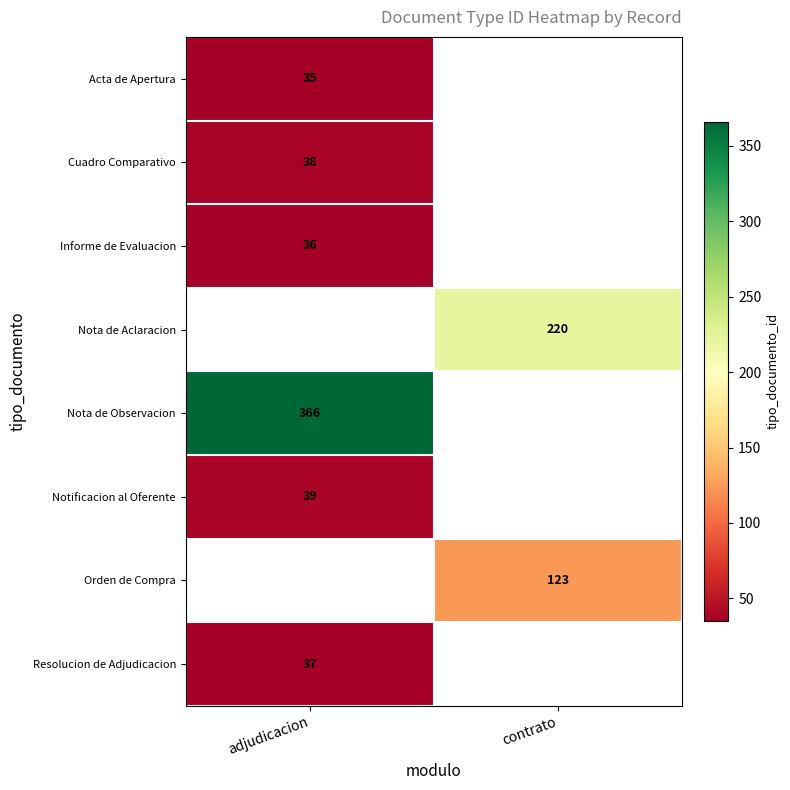

The Informe de Evaluacion series shows 36 at adjudicacion. True or false?

True